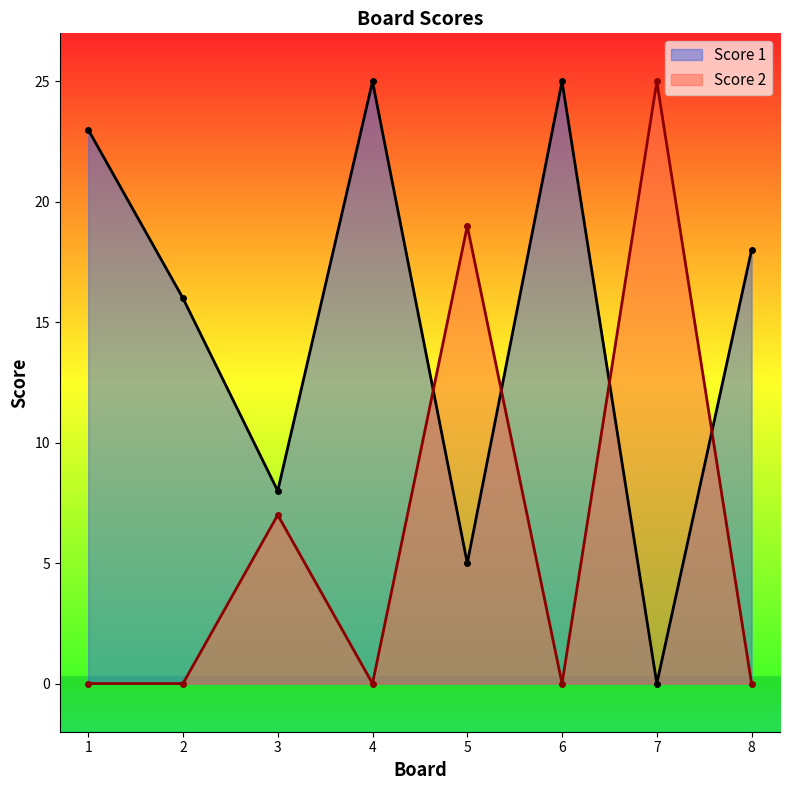

Is it true that Score 2 equals 15 at 8?

False